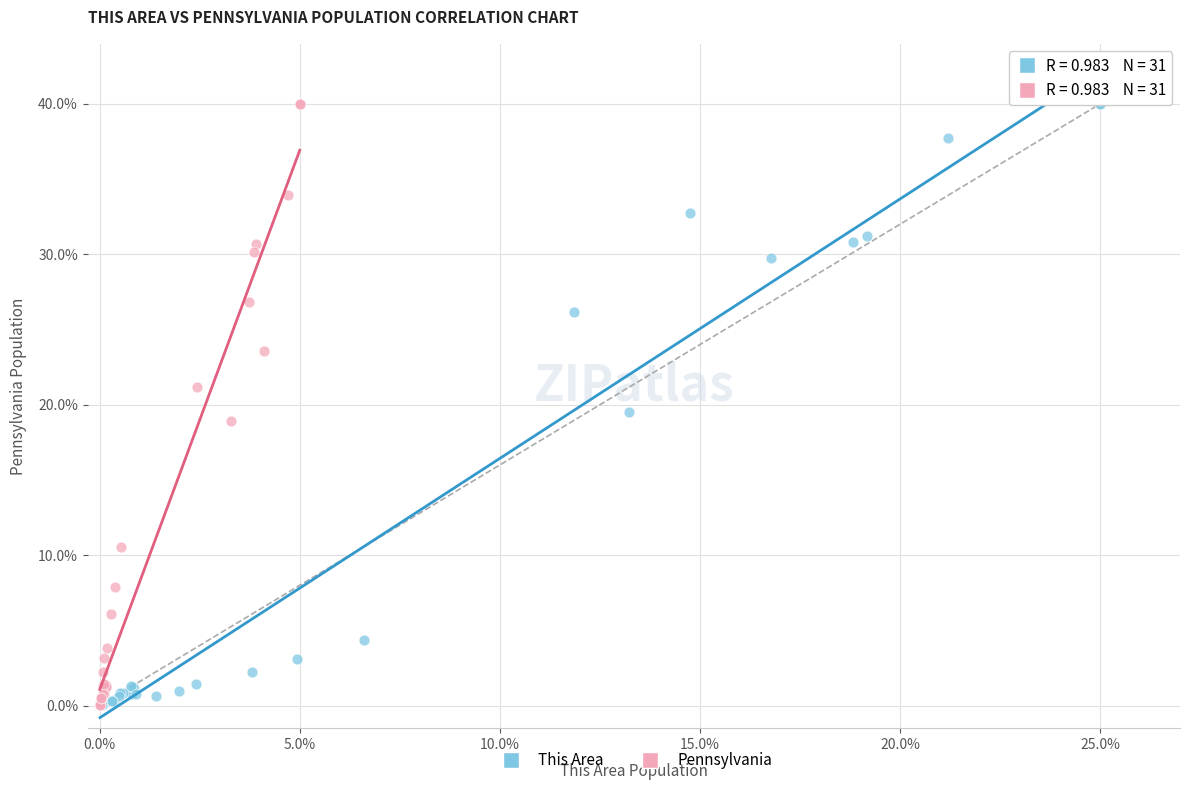

Which series has the widest spread of Y values?

This Area